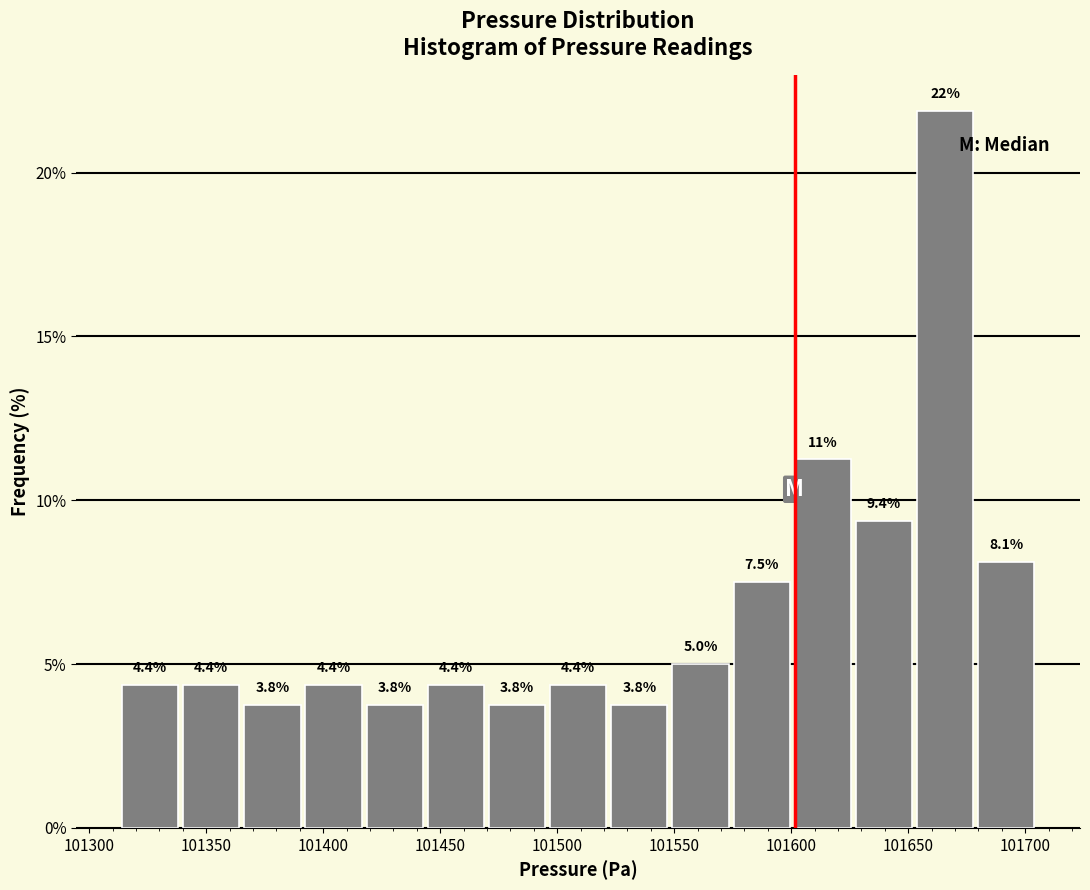

Over which range of the x-axis is the bar tallest?

101655 to 101680